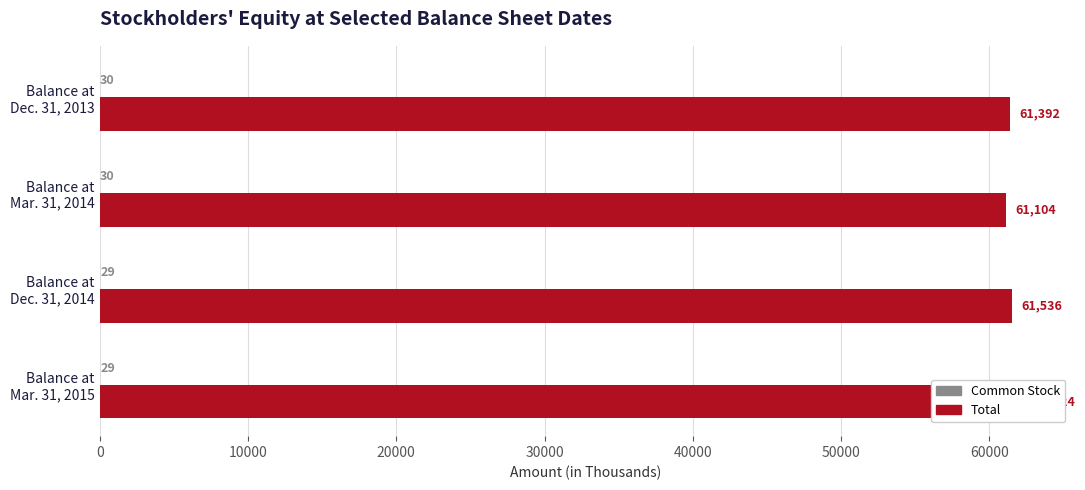

What is the sum of the Common Stock values at Balance at Mar. 31, 2015 and Balance at Dec. 31, 2014?

58